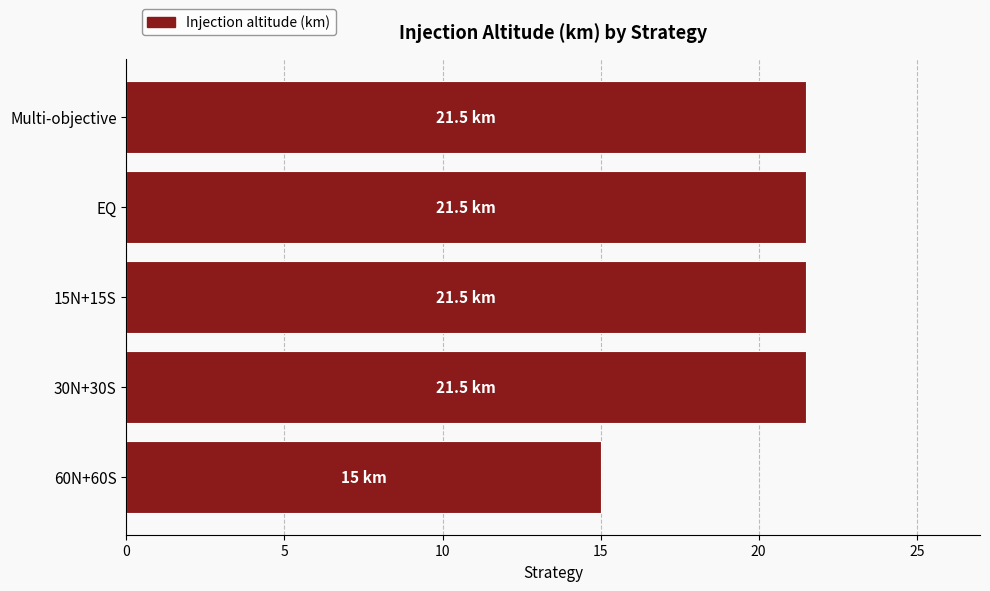

Does the chart contain stacked bars?

No